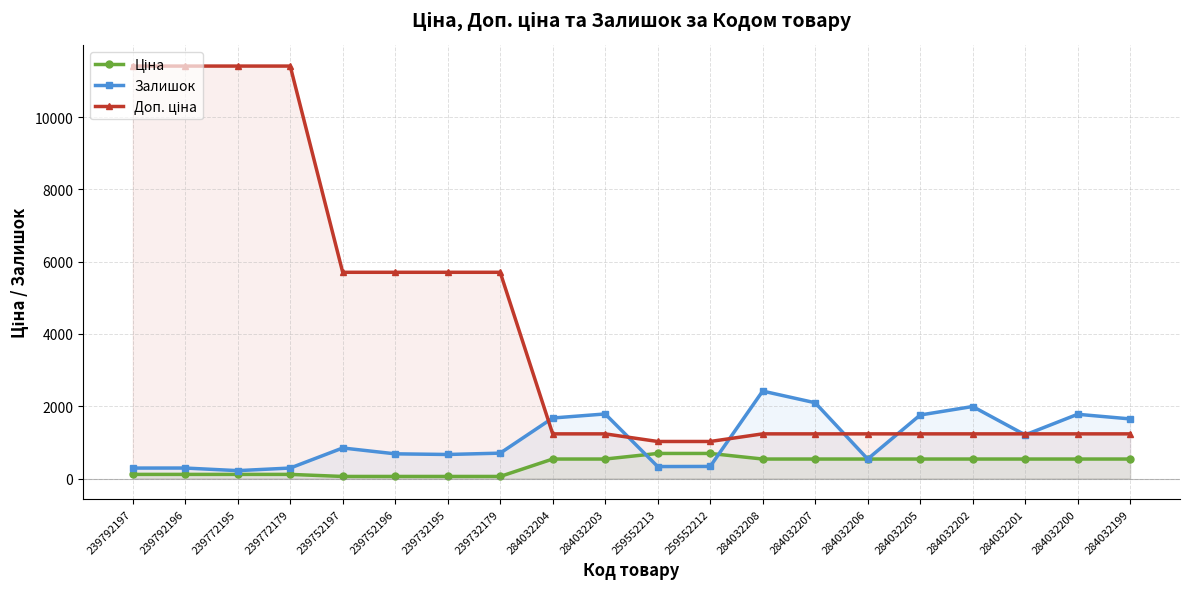

Between 284032205 and 239732179, which is larger?

284032205